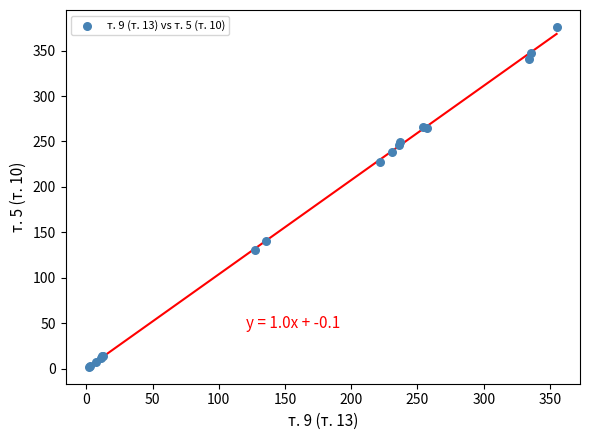

What Y value in the scatter plot is closest to 189?

227